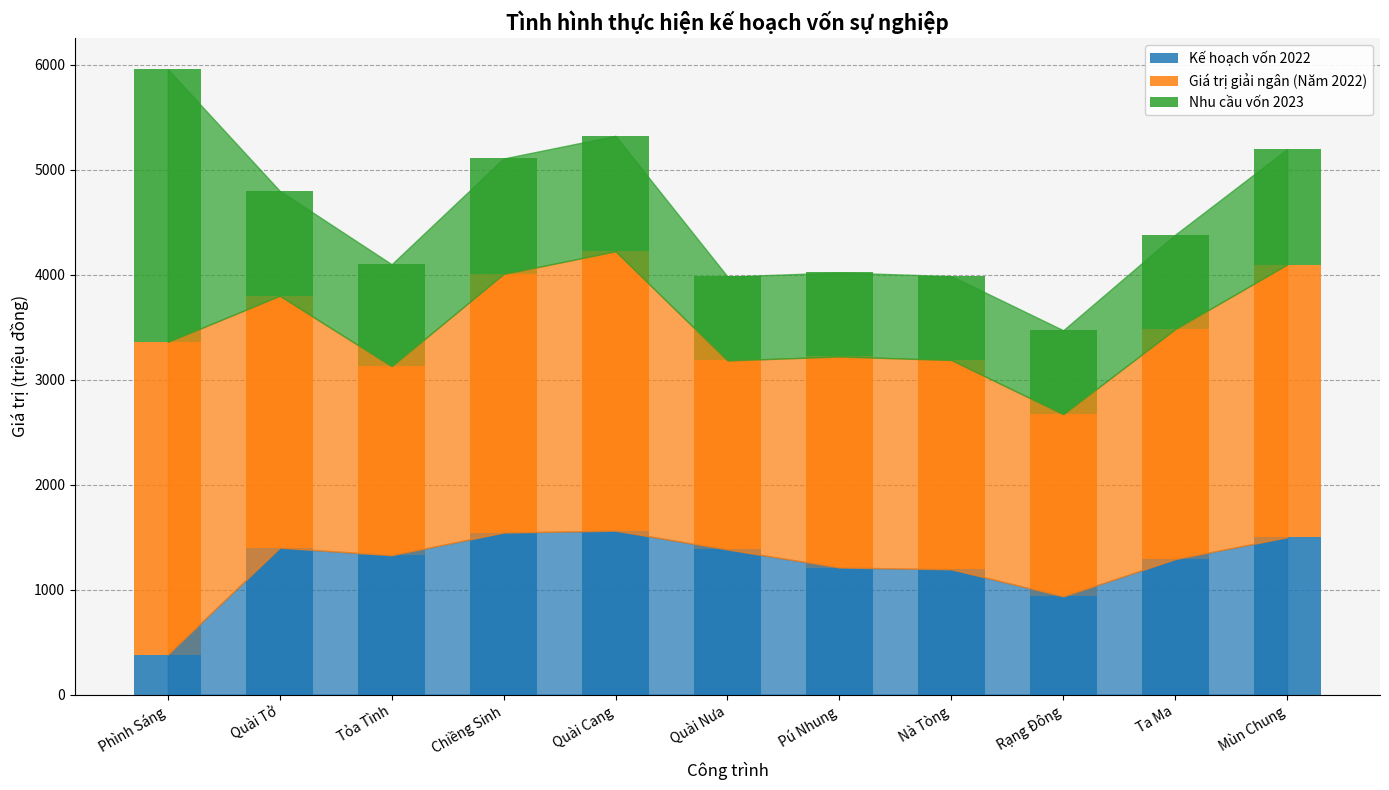

What is the highest value of the Kế hoạch vốn 2022 series?

1561.0